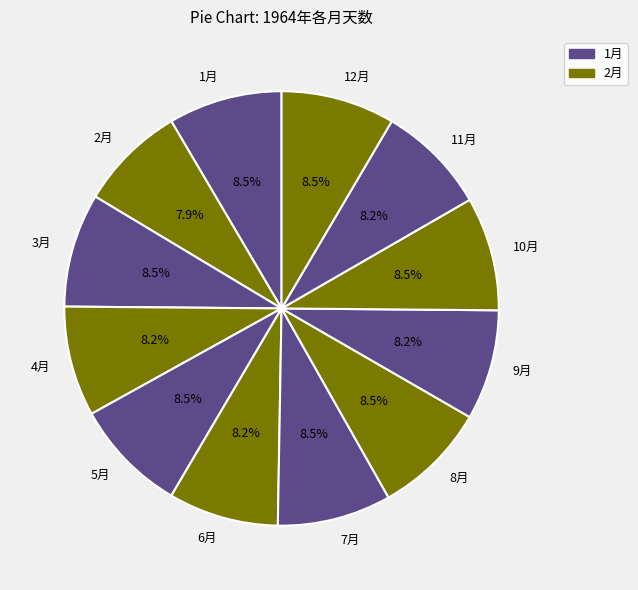

Approximately how many times larger is the value at 12月 compared to 1月?

1.0